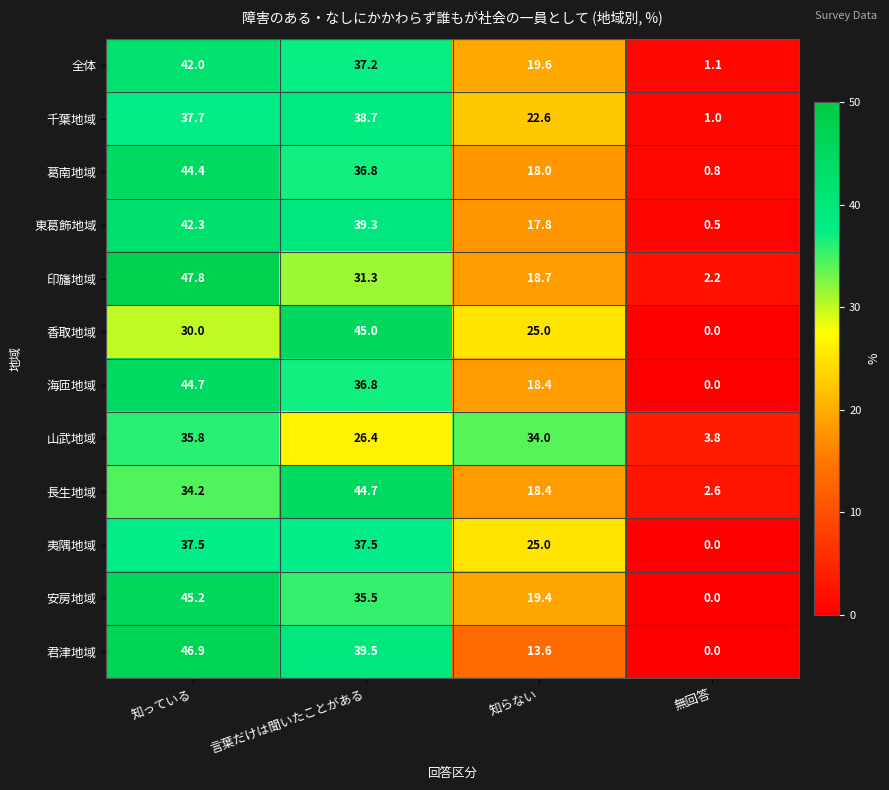

Rank the categories by 長生地域 value from highest to lowest.

言葉だけは聞いたことがある, 知っている, 知らない, 無回答